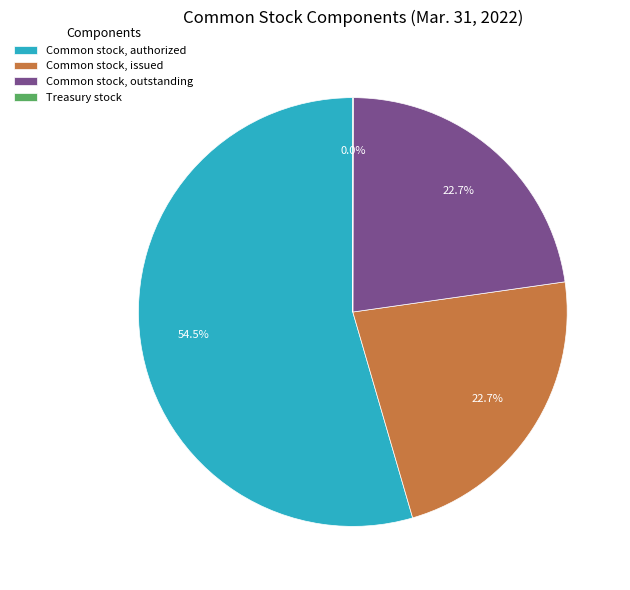

Is Common stock, issued the majority of the pie?

No